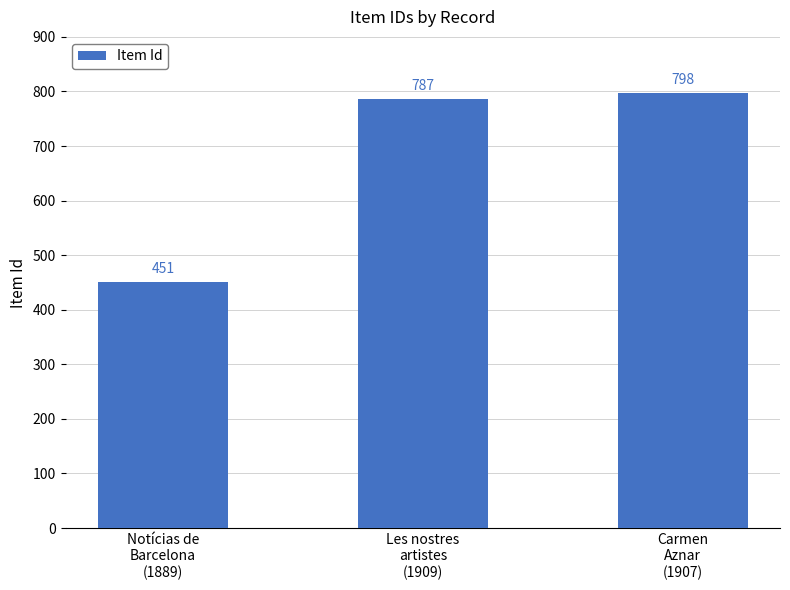

Reading left to right, extract all data points from this chart.

Notícias de
Barcelona
(1889)=451	Les nostres
artistes
(1909)=787	Carmen
Aznar
(1907)=798